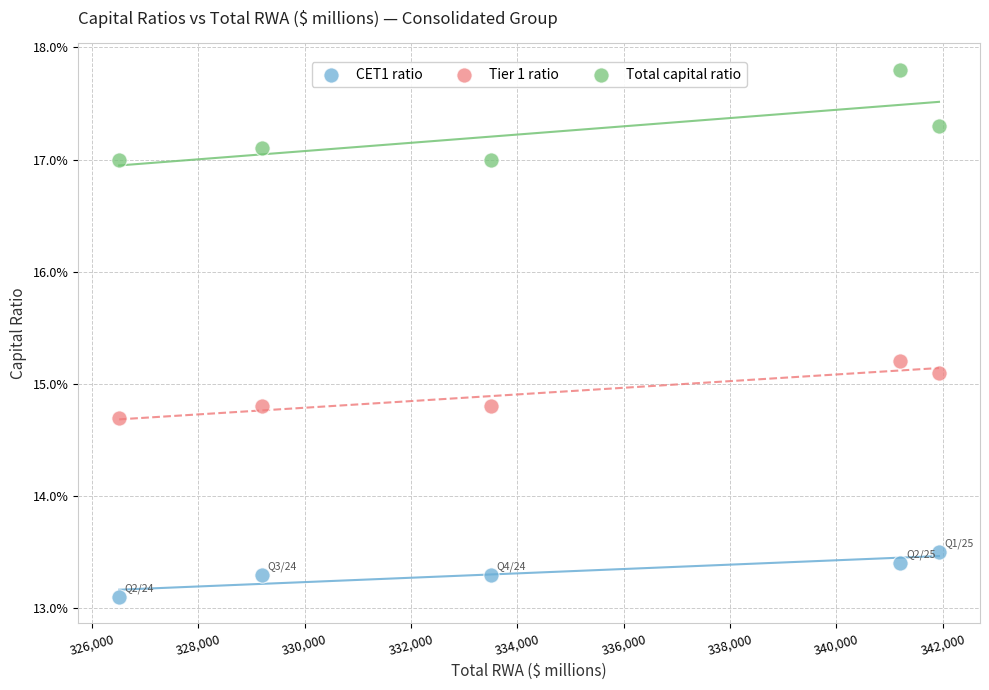

What are all the series names shown in the legend?

CET1 ratio, Tier 1 ratio, Total capital ratio